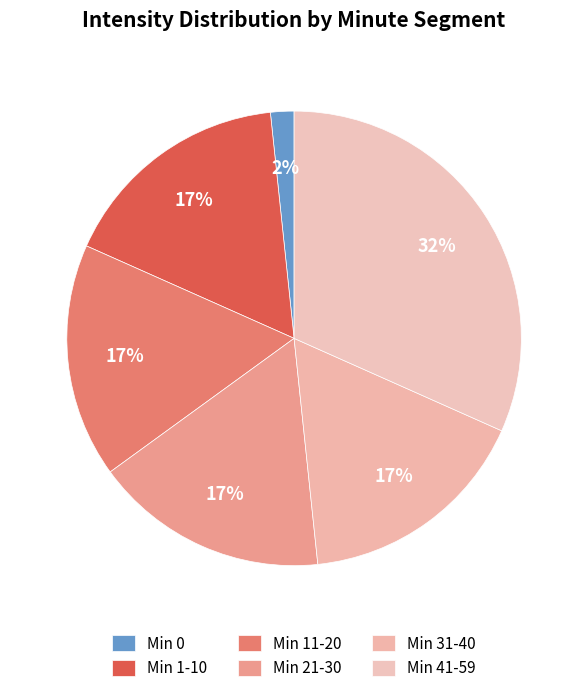

Count the number of slices in the pie.

6